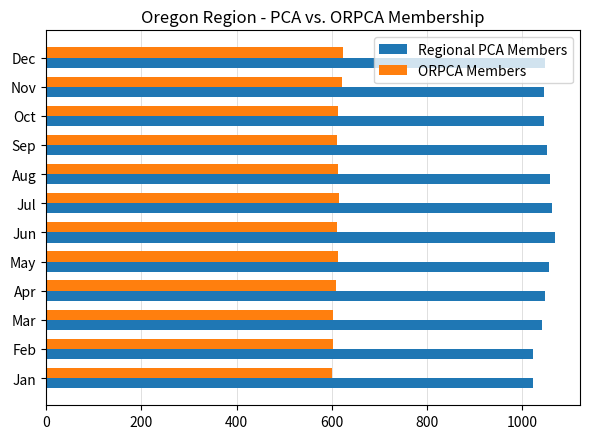

How many data points does each series have?

12